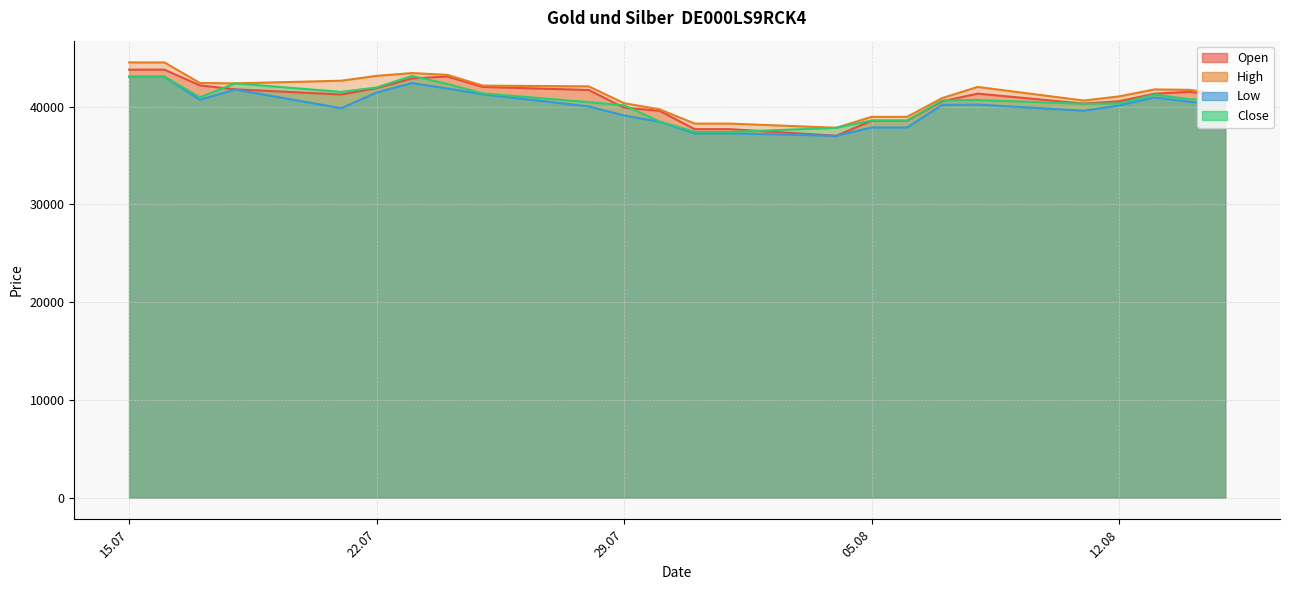

Is it true that Close equals 65504 at 28.07.2025?

False